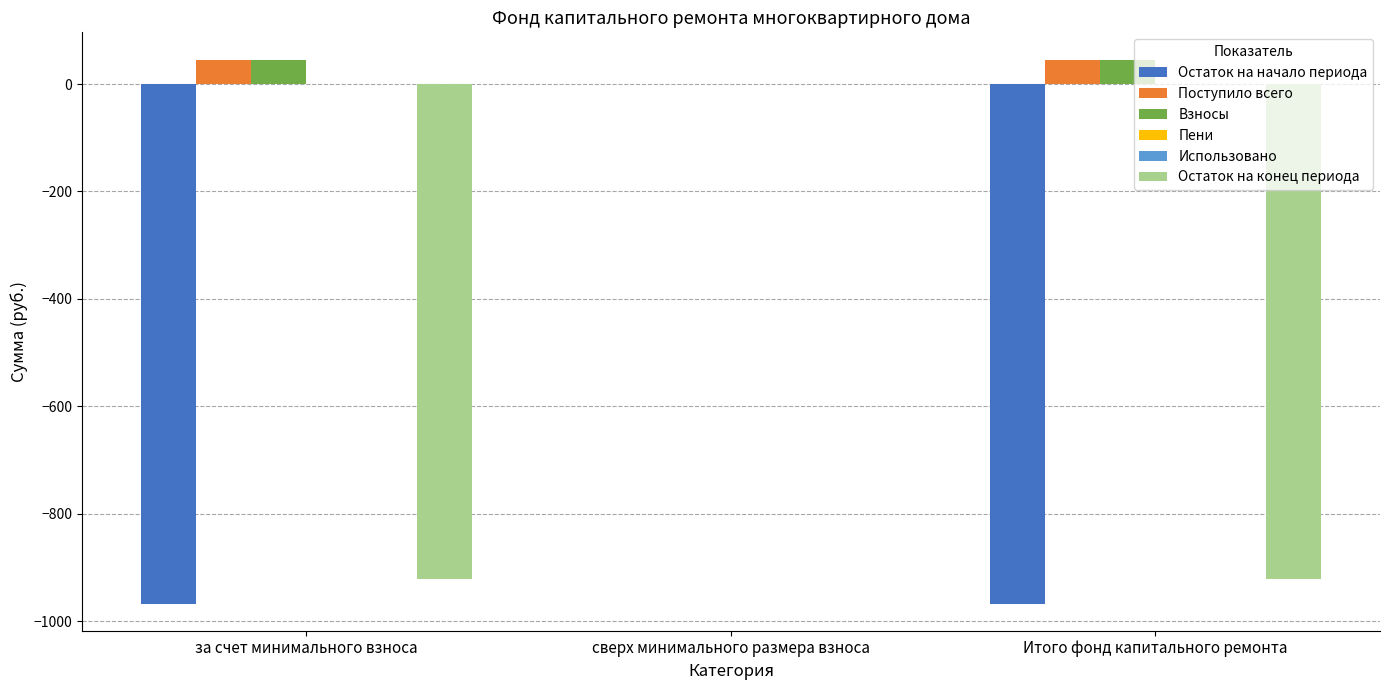

At which category is the sum across all series the highest?

сверх минимального размера взноса